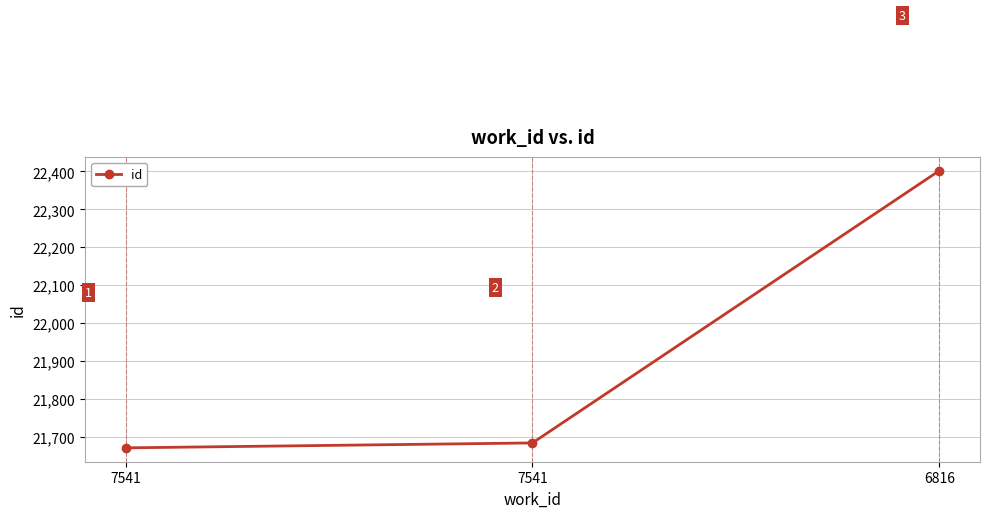

At which label is the value closest to 22036?

7541